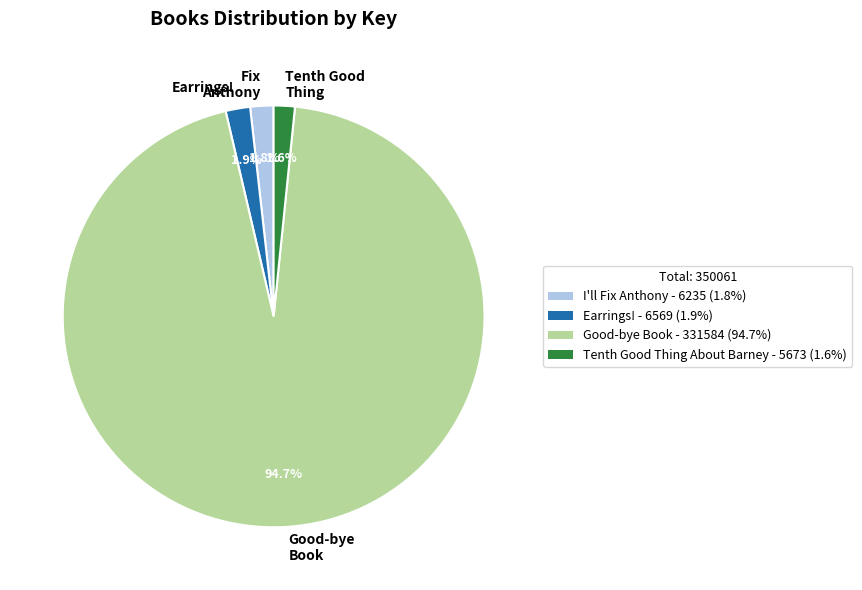

What is the total percentage of Fix Anthony and Tenth Good Thing?

3.4%